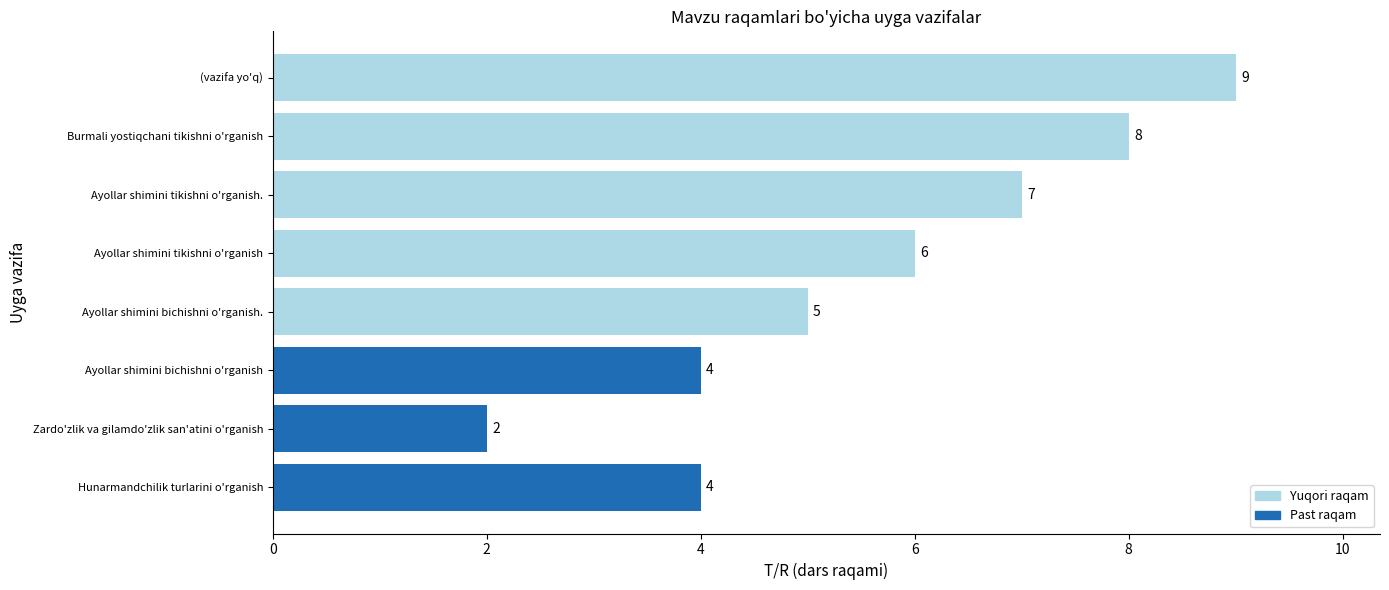

Count the values in the range 4 to 8.

6